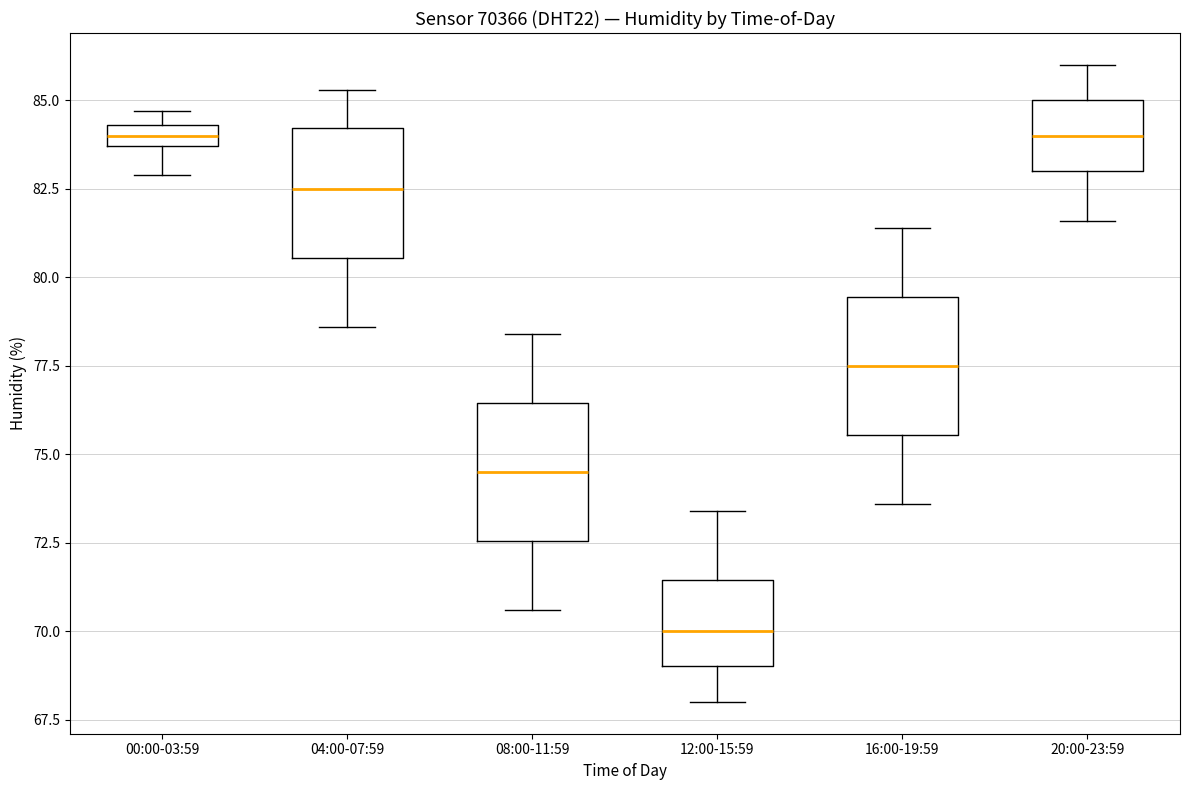

Where is the upper edge of the box for 12:00-15:59 on the y-axis? The values are not printed on the chart, so give them approximately, as read against the axis.

71.5